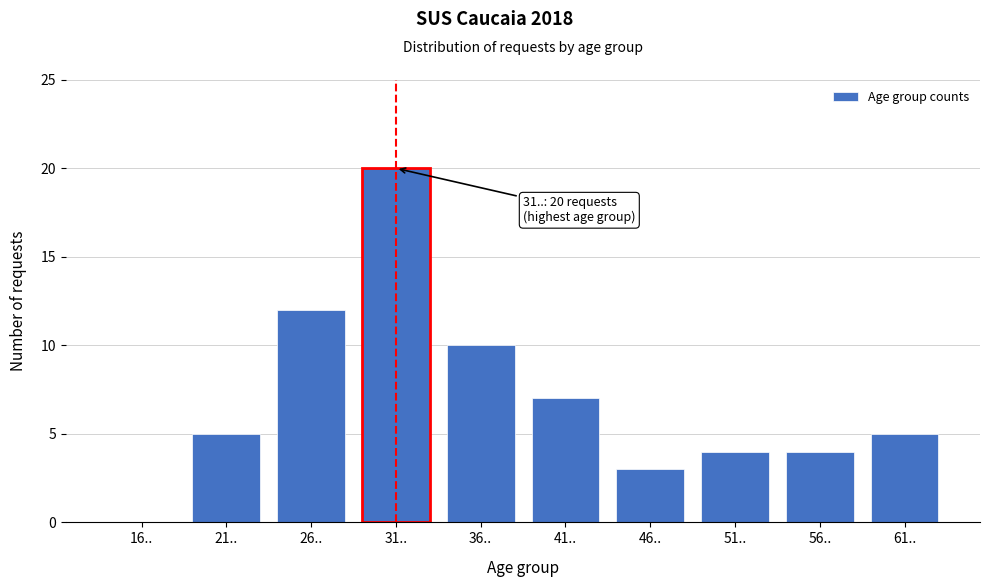

Reading left to right, list all the values displayed in this chart.

16..=0	21..=5	26..=12	31..=20	36..=10	41..=7	46..=3	51..=4	56..=4	61..=5